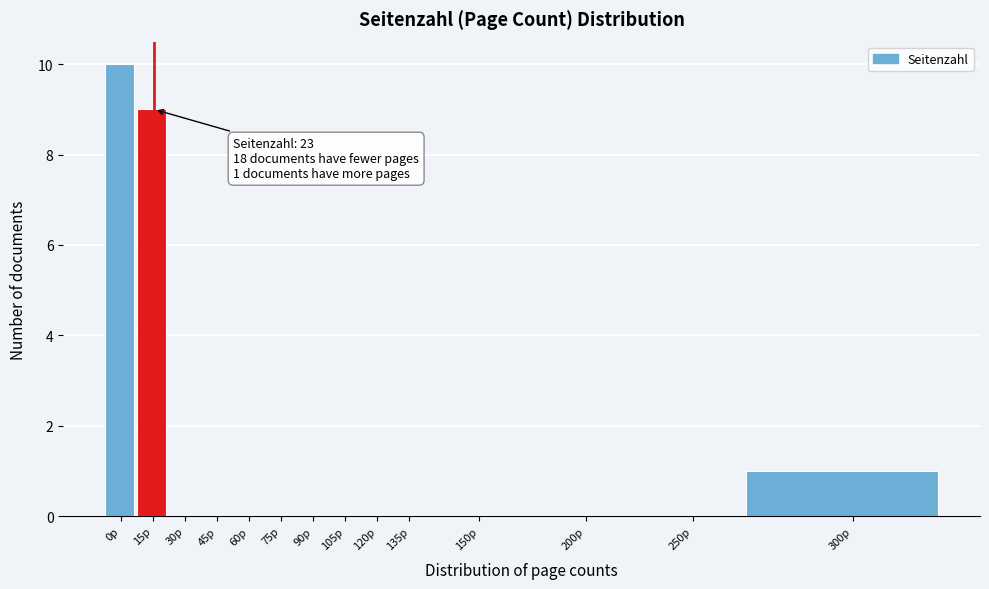

Reading left to right, list all the values displayed in this chart.

0p=10	15p=9	30p=0	45p=0	60p=0	75p=0	90p=0	105p=0	120p=0	135p=0	150p=0	200p=0	250p=0	300p=1